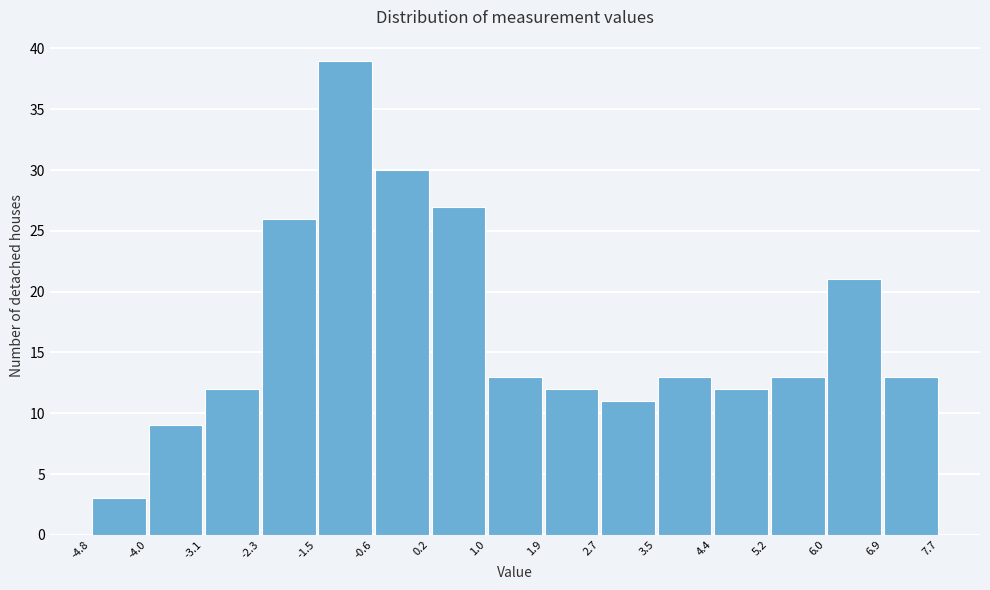

Reading left to right, transcribe this chart: for each bar, give the range it covers on the x-axis and its height. The values are not printed on the chart, so give them approximately, as read against the axis.

-4.8 to -4.0: 3
-4.0 to -3.1: 9
-3.1 to -2.3: 12
-2.3 to -1.5: 26
-1.5 to -0.6: 39
-0.6 to 0.2: 30
0.2 to 1.0: 27
1.0 to 1.9: 13
1.9 to 2.7: 12
2.7 to 3.5: 11
3.5 to 4.4: 13
4.4 to 5.2: 12
5.2 to 6.0: 13
6.0 to 6.9: 21
6.9 to 7.7: 13